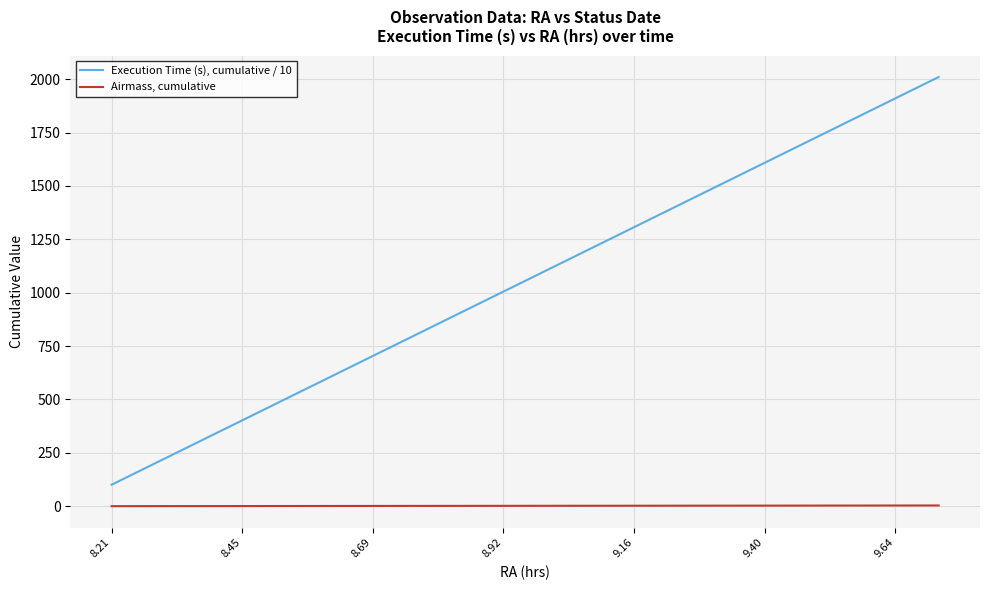

True or false: Execution Time (s), cumulative / 10 and Airmass, cumulative intersect in this chart.

False